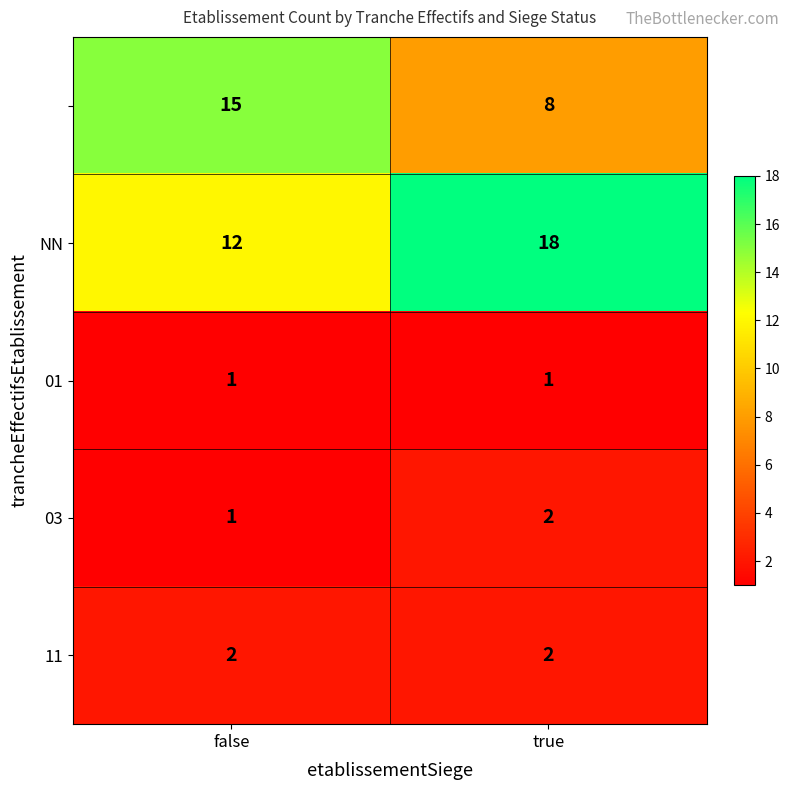

What is the maximum value shown in the chart?

18